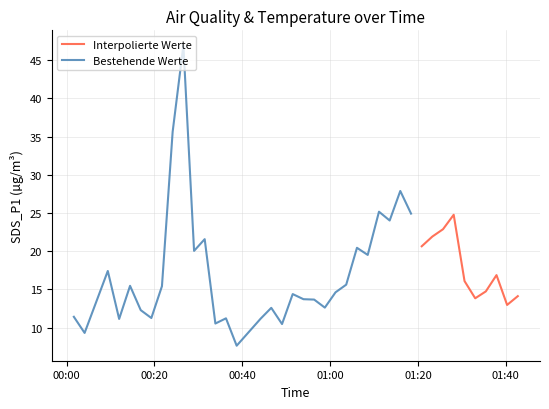

What is the maximum value for Bestehende Werte?

46.9